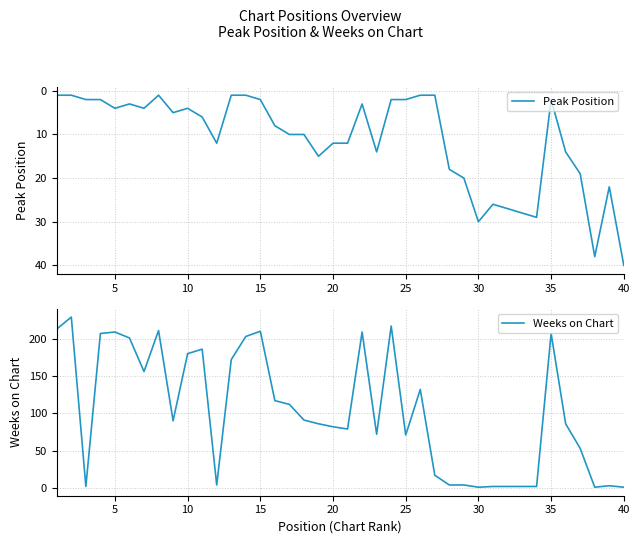

How many intersections are there between Peak Position and Weeks on Chart?

5